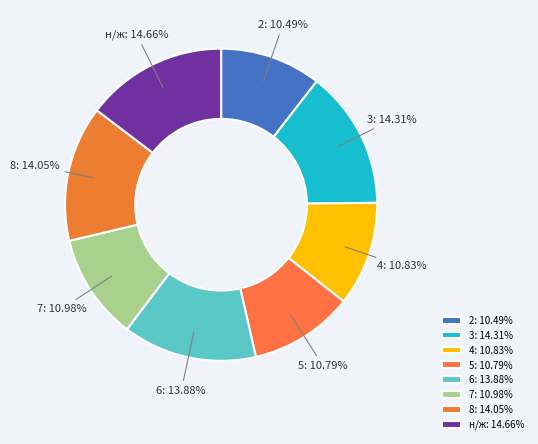

To the nearest percent, what is the difference between the 3 and 7 slice percentages?

3%